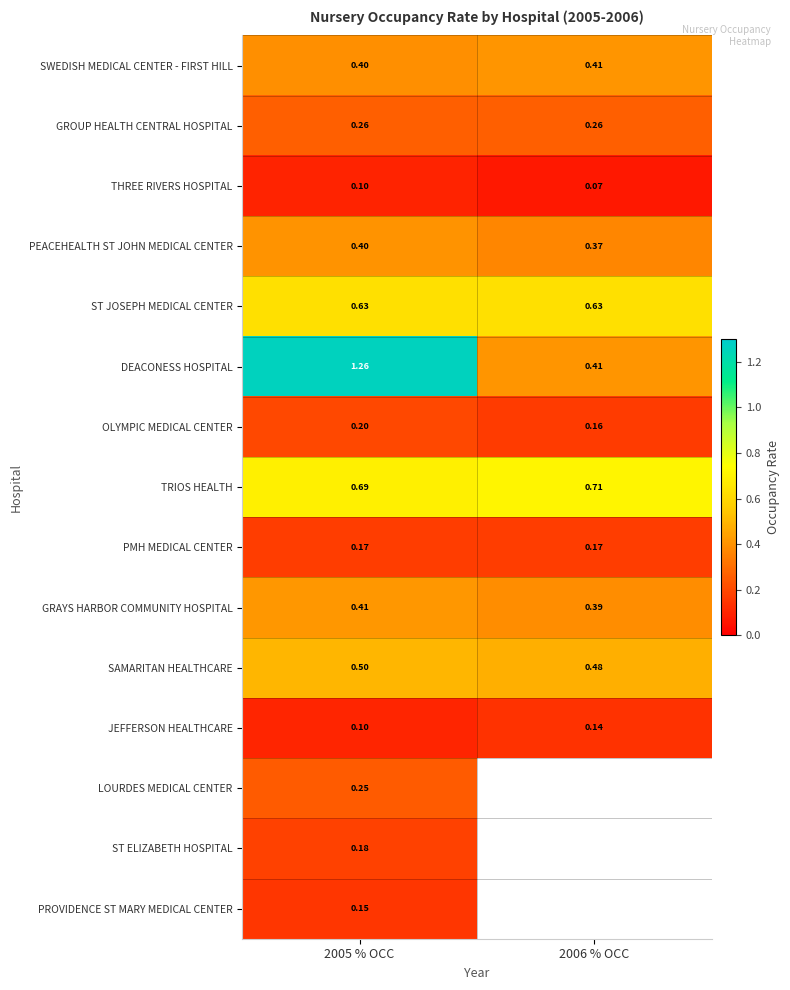

The GRAYS HARBOR COMMUNITY HOSPITAL series shows 0.4 at 2005 % OCC. True or false?

True